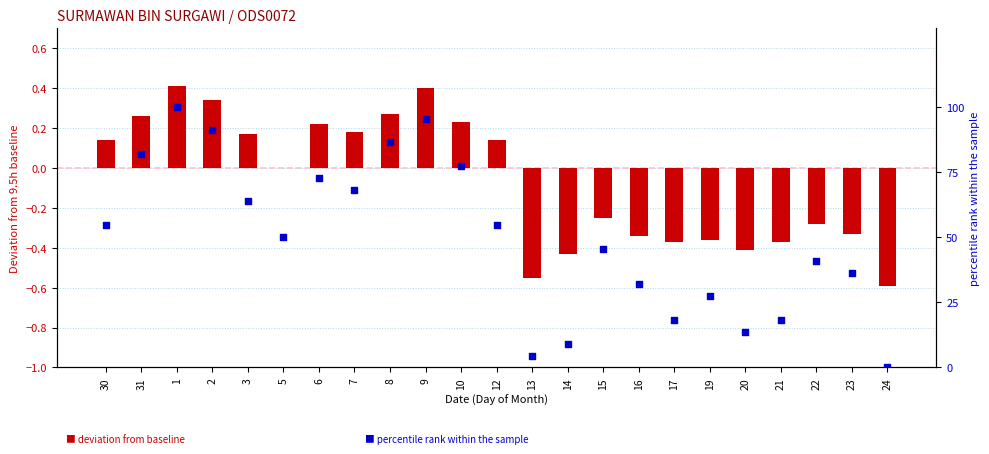

Which series has the widest spread of Y values?

percentile rank within sample